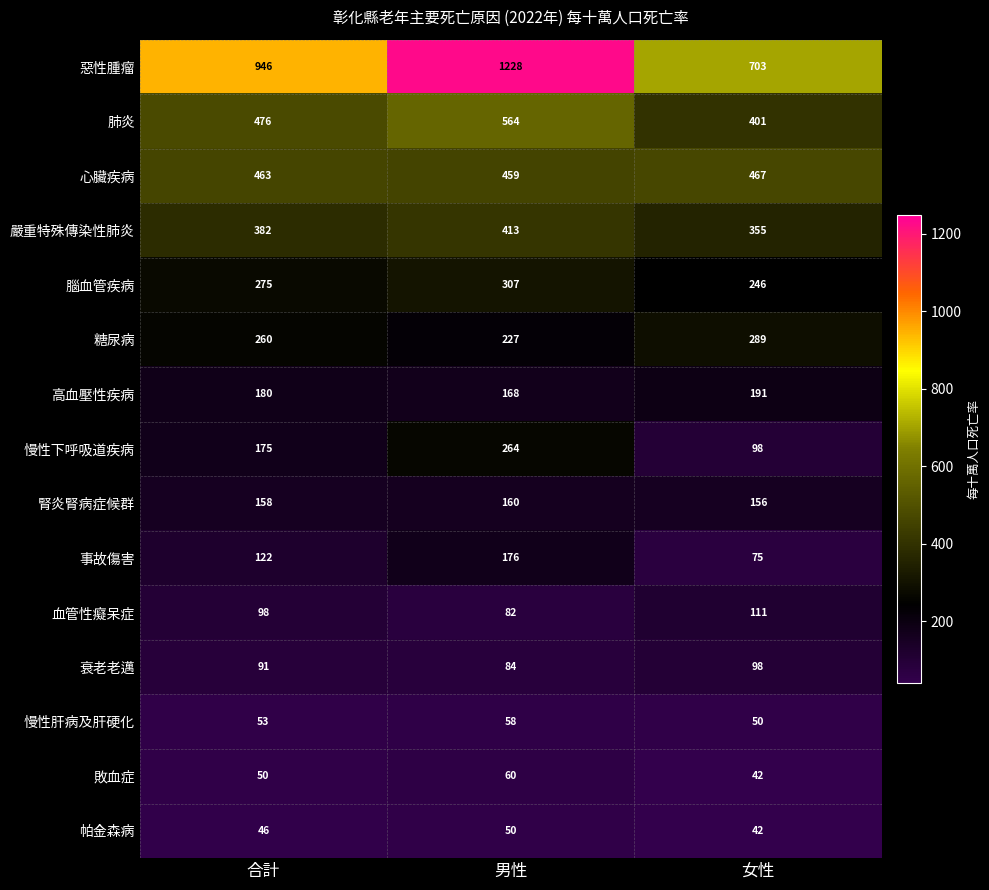

List the series in order of their peak value, highest first.

惡性腫瘤, 肺炎, 心臟疾病, 嚴重特殊傳染性肺炎, 腦血管疾病, 糖尿病, 慢性下呼吸道疾病, 高血壓性疾病, 事故傷害, 腎炎腎病症候群, 血管性癡呆症, 衰老老邁, 敗血症, 慢性肝病及肝硬化, 帕金森病